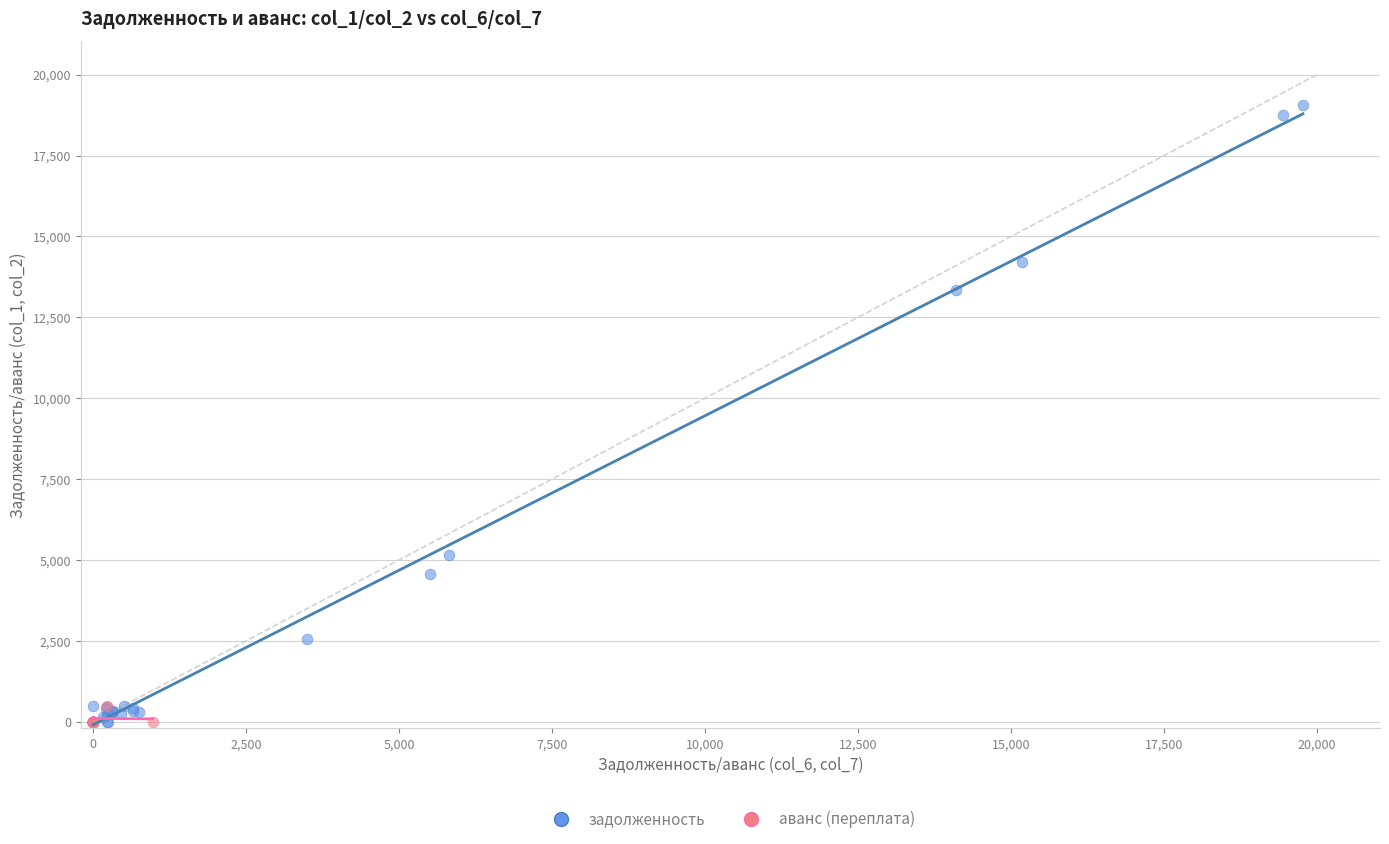

Which series has the widest spread of Y values?

задолженность